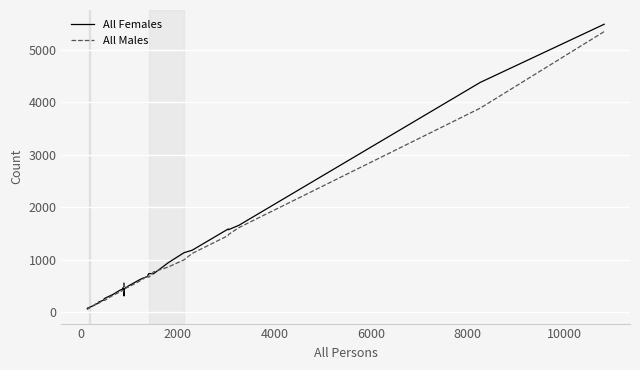

What is the maximum value for All Males?

5342